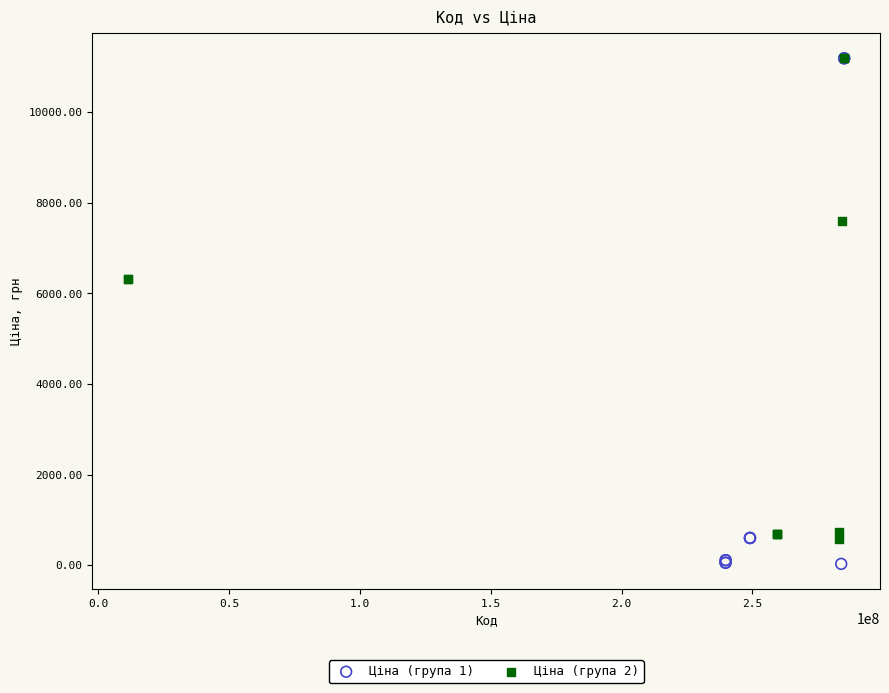

Which series has the widest spread of Y values?

Ціна (група 1)